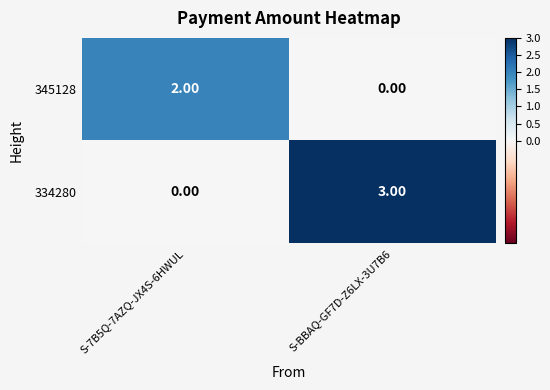

What is the spread (max minus min) of values at S-7B5Q-7AZQ-JX4S-6HWUL?

2